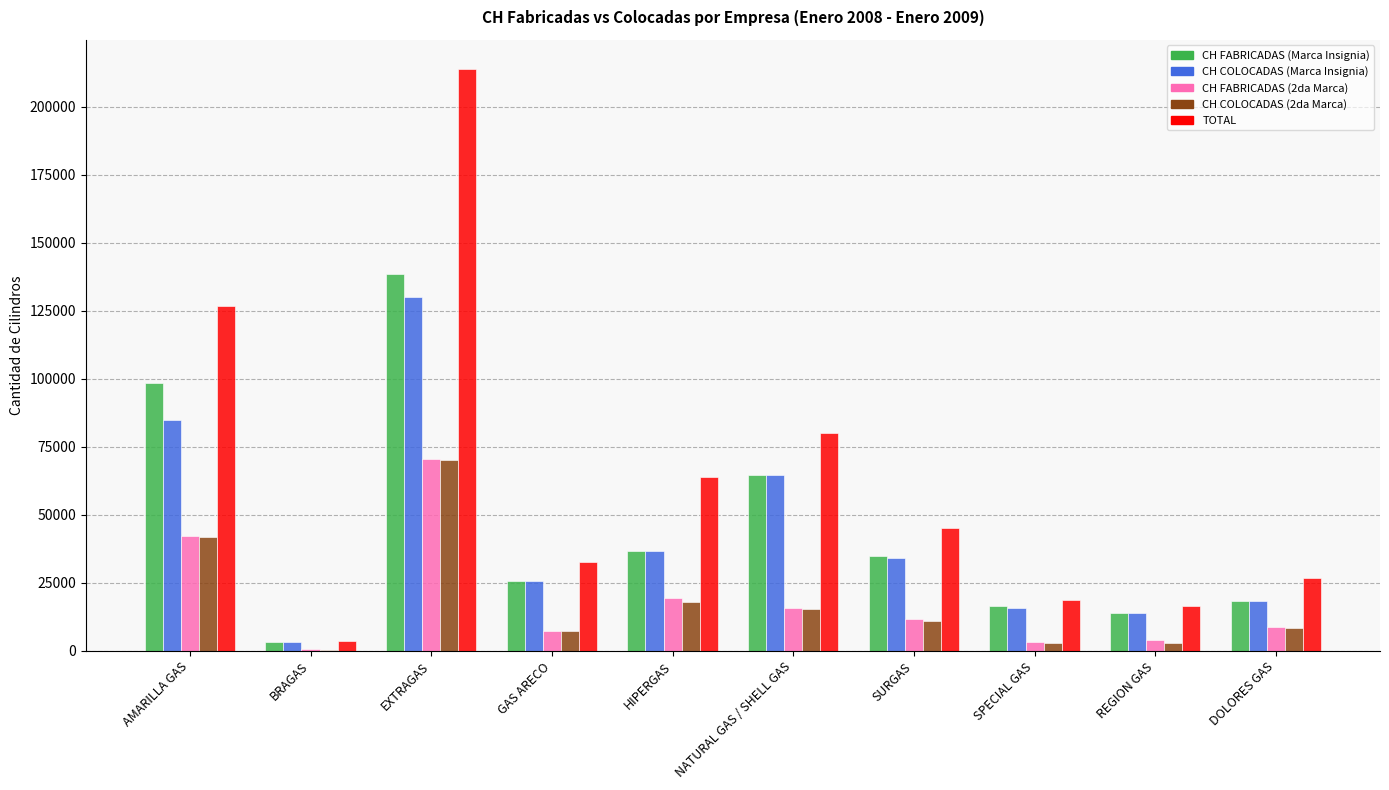

What is the total value across all series at HIPERGAS?

174419